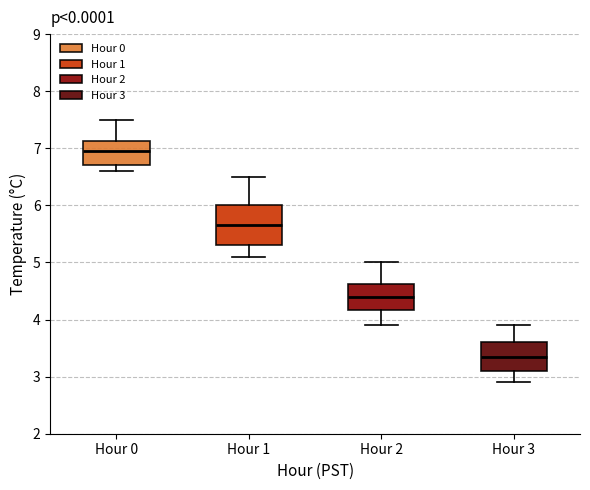

Reading left to right, read every box against the y-axis: the position of its median line, the range the box covers, and the ends of its whiskers. The values are not printed on the chart, so give them approximately, as read against the axis.

Hour 0: median 7.0, box 6.7 to 7.1, whiskers 6.6 to 7.5
Hour 1: median 5.7, box 5.3 to 6.0, whiskers 5.1 to 6.5
Hour 2: median 4.4, box 4.2 to 4.6, whiskers 3.9 to 5.0
Hour 3: median 3.4, box 3.1 to 3.6, whiskers 2.9 to 3.9